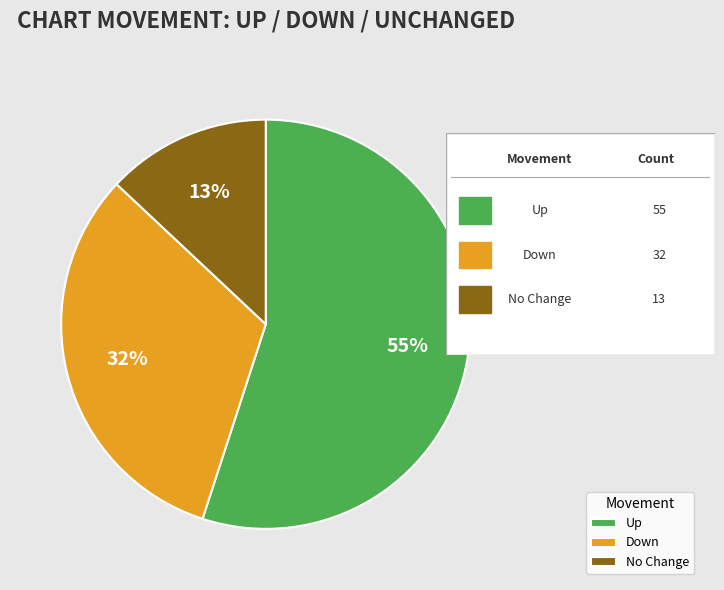

Rank the categories by value from highest to lowest.

Up, Down, No Change